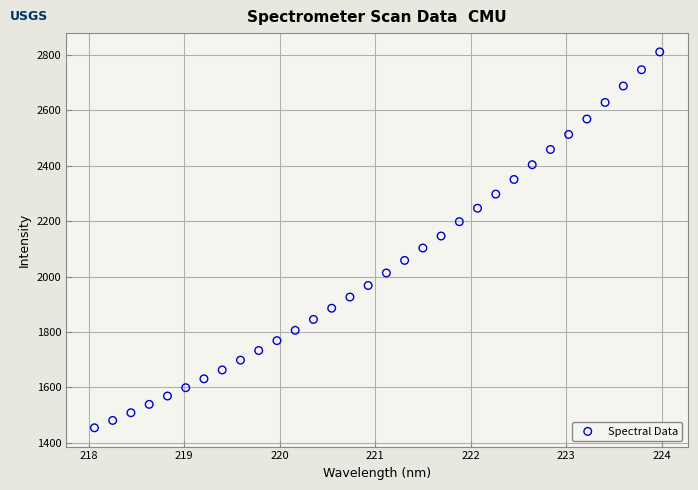

What is the range of Y values (max minus min)?

1356.6